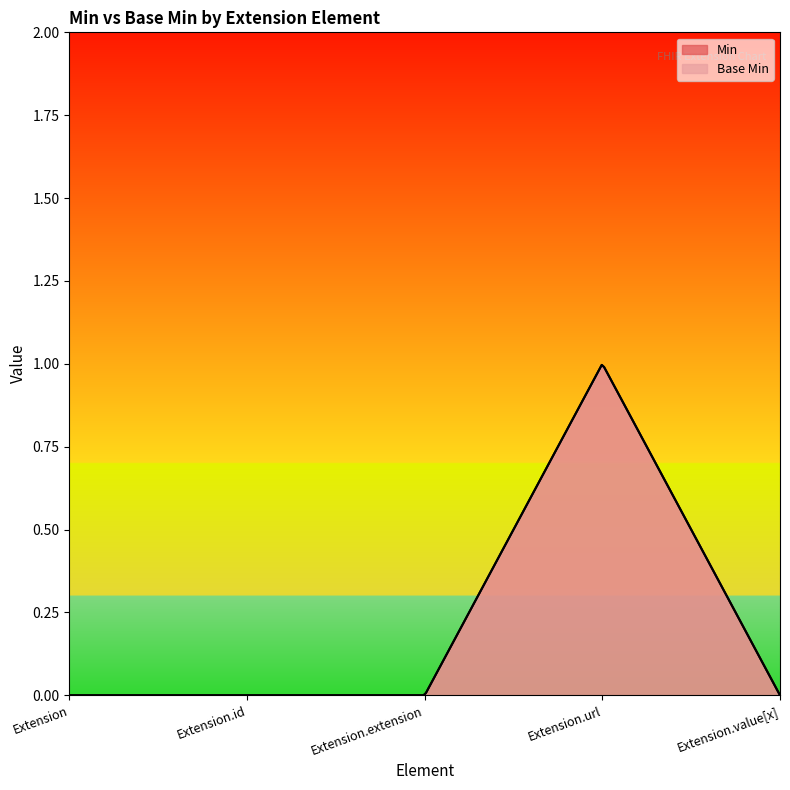

Between Extension.url and Extension, which is larger?

Extension.url